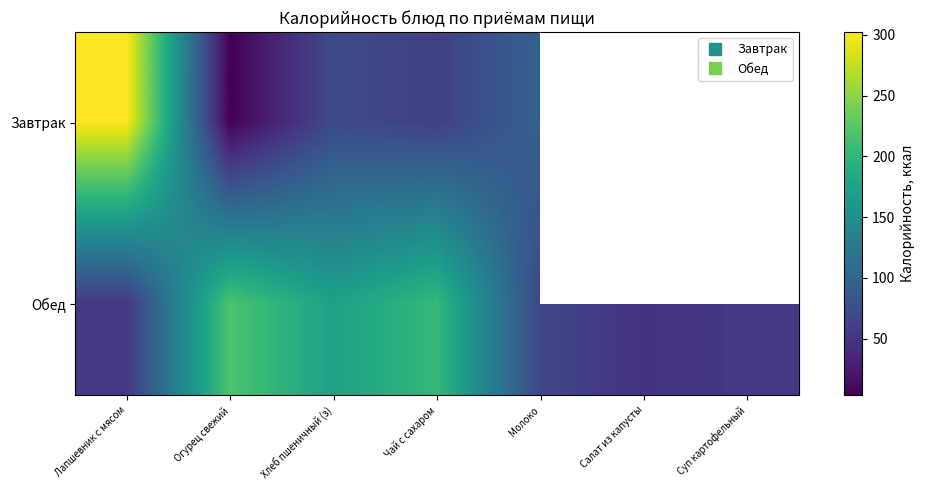

How many values in the Обед series are below 66?

3